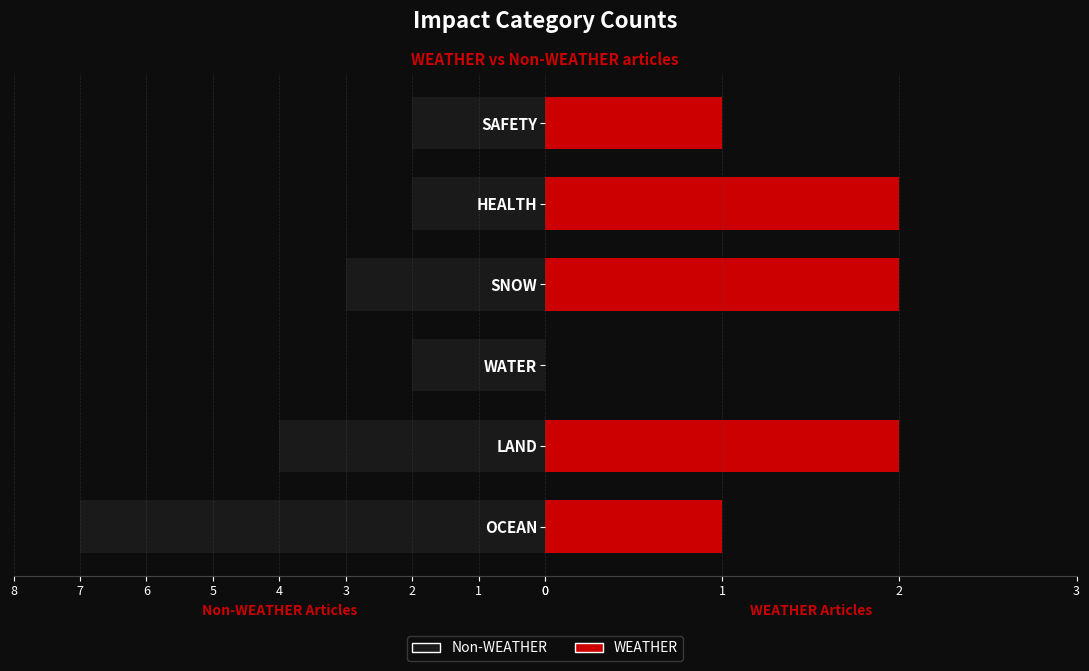

What is the difference between the highest and lowest values at SNOW?

1